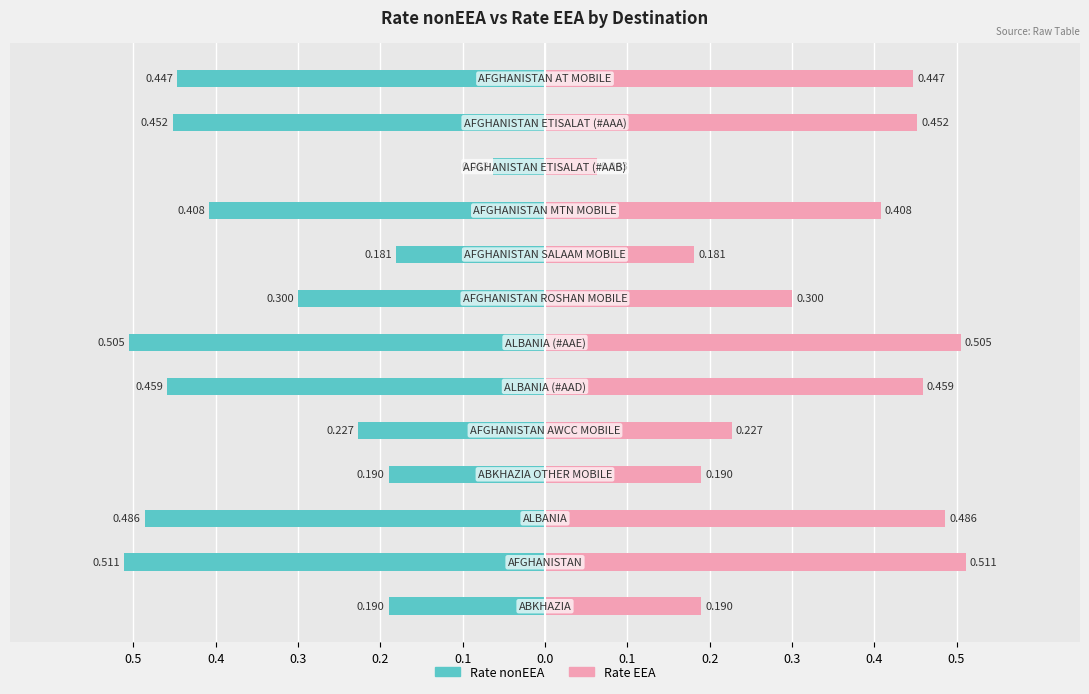

What is the maximum value shown in the chart?

0.5